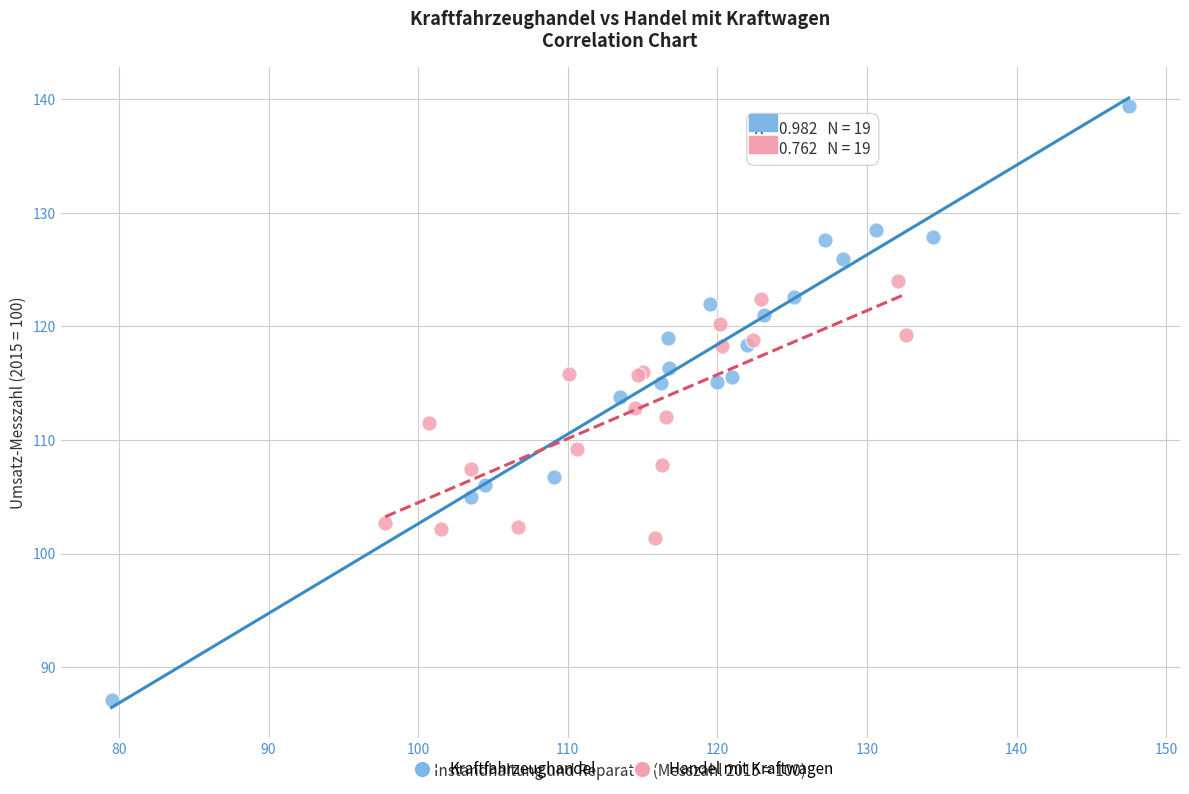

Which series contains the lowest Y value?

Kraftfahrzeughandel